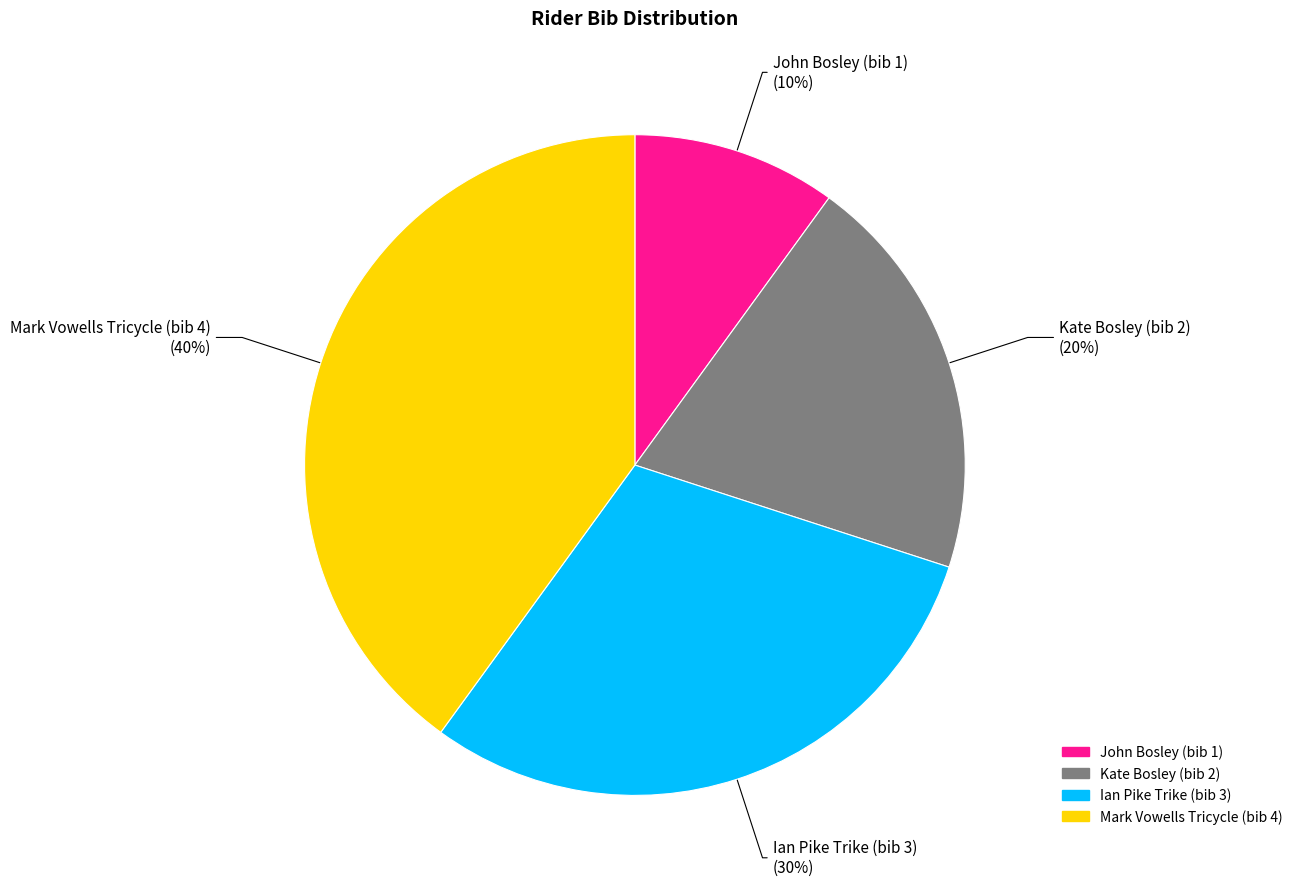

How many slices are in this pie chart?

4